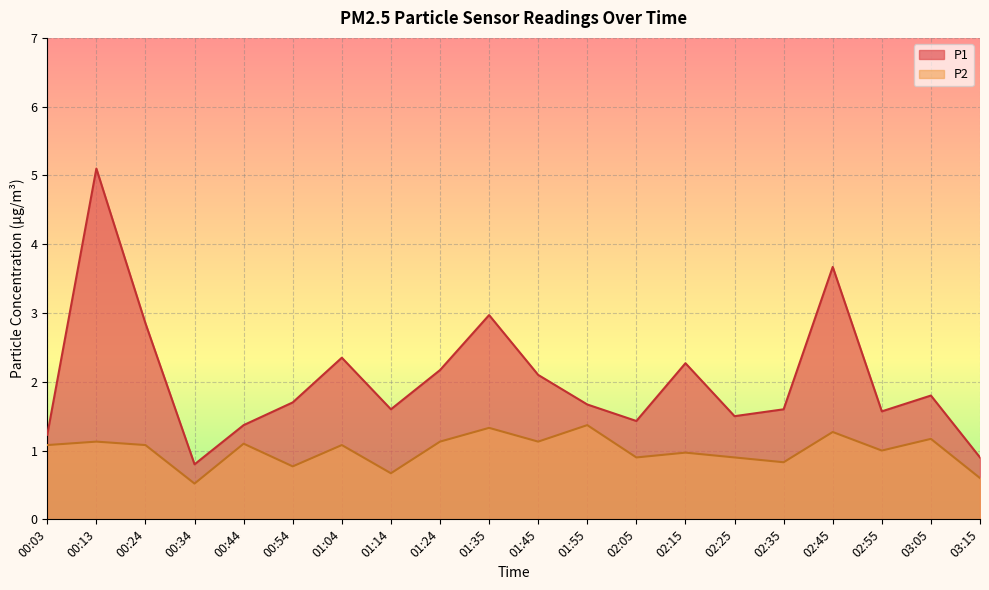

Reading left to right, extract all data points from this chart.

P1: 00:03=1.2	00:13=5.1	00:24=2.9	00:34=0.8	00:44=1.4	00:54=1.7	01:04=2.4	01:14=1.6	01:24=2.2	01:35=3.0	01:45=2.1	01:55=1.7	02:05=1.4	02:15=2.3	02:25=1.5	02:35=1.6	02:45=3.7	02:55=1.6	03:05=1.8	03:15=0.9
P2: 00:03=1.1	00:13=1.1	00:24=1.1	00:34=0.5	00:44=1.1	00:54=0.8	01:04=1.1	01:14=0.7	01:24=1.1	01:35=1.3	01:45=1.1	01:55=1.4	02:05=0.9	02:15=1.0	02:25=0.9	02:35=0.8	02:45=1.3	02:55=1.0	03:05=1.2	03:15=0.6